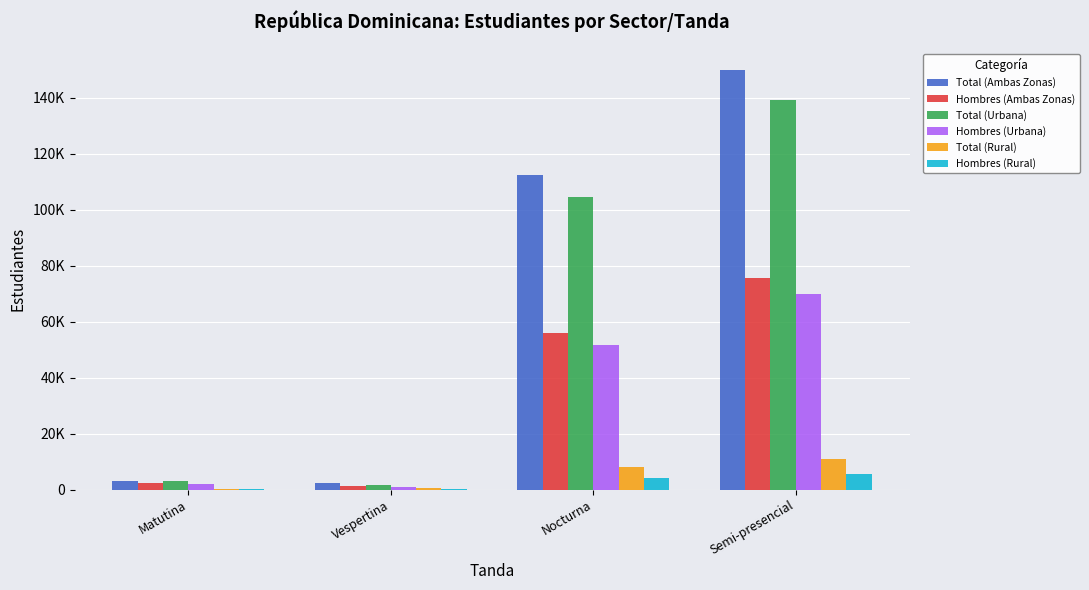

Does the chart contain stacked bars?

No